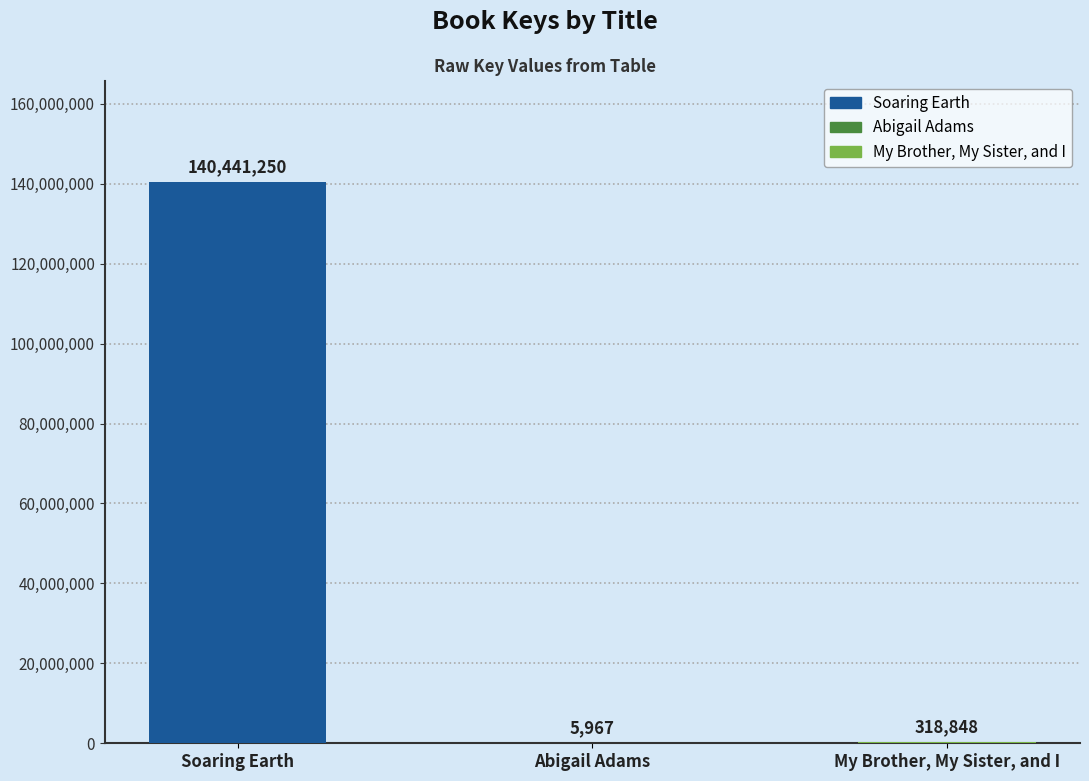

What is the difference between the values at My Brother, My Sister, and I and Soaring Earth?

140122402